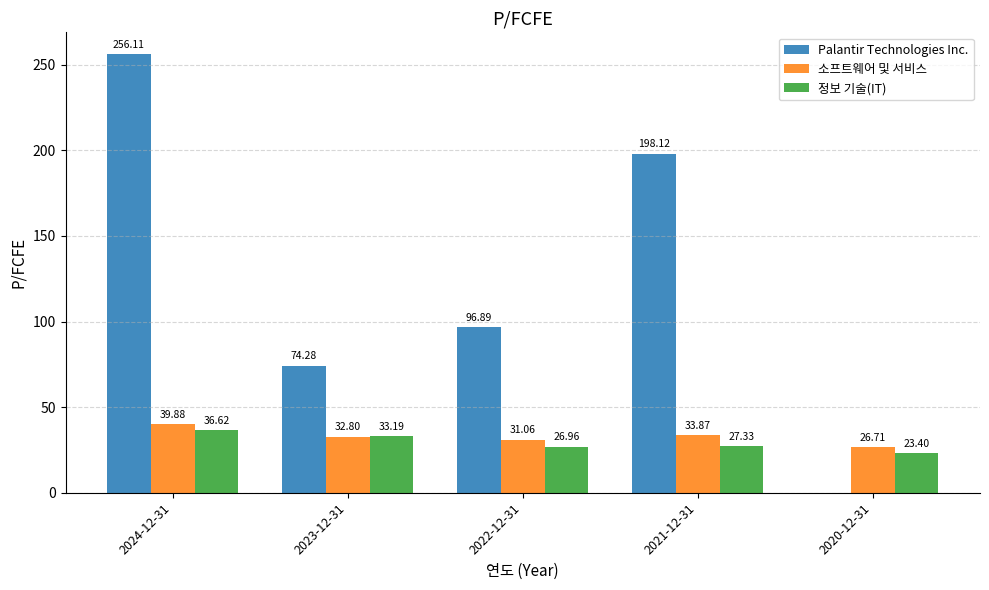

Which series changed the most between 2021-12-31 and 2020-12-31?

Palantir Technologies Inc.